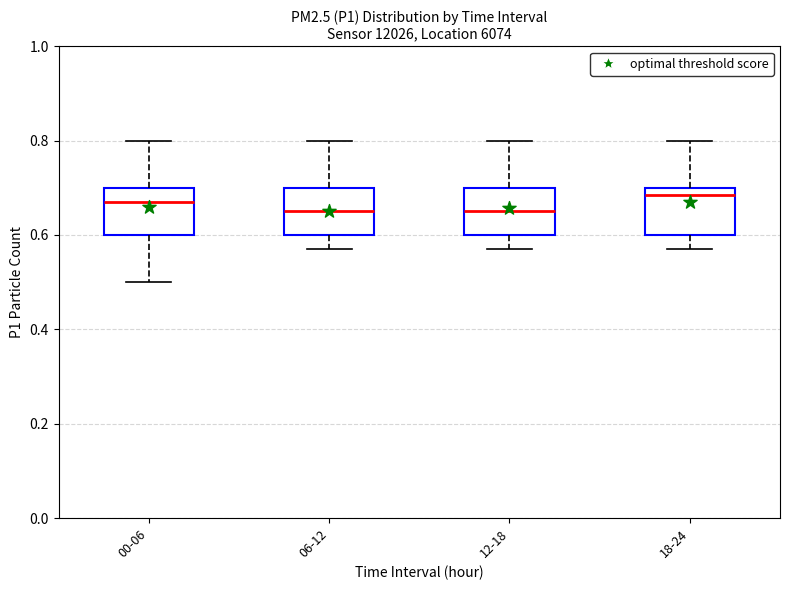

Reading left to right, read every box against the y-axis: the position of its median line, the range the box covers, and the ends of its whiskers. The values are not printed on the chart, so give them approximately, as read against the axis.

00-06: median 0.68, box 0.60 to 0.70, whiskers 0.50 to 0.80
06-12: median 0.66, box 0.60 to 0.70, whiskers 0.58 to 0.80
12-18: median 0.66, box 0.60 to 0.70, whiskers 0.58 to 0.80
18-24: median 0.68, box 0.60 to 0.70, whiskers 0.58 to 0.80